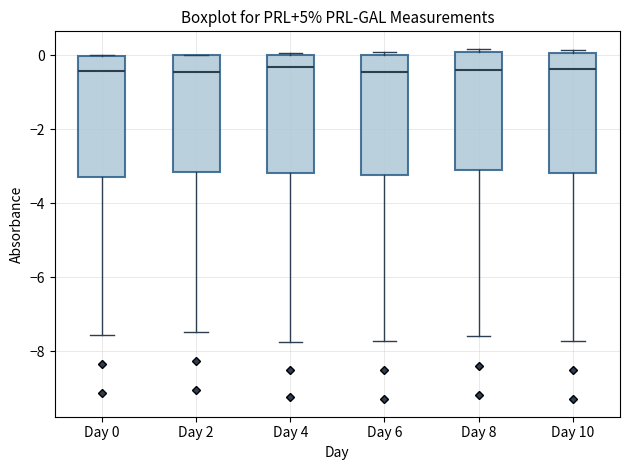

Where does the median line of the box for Day 0 sit on the y-axis? The values are not printed on the chart, so give them approximately, as read against the axis.

-0.4